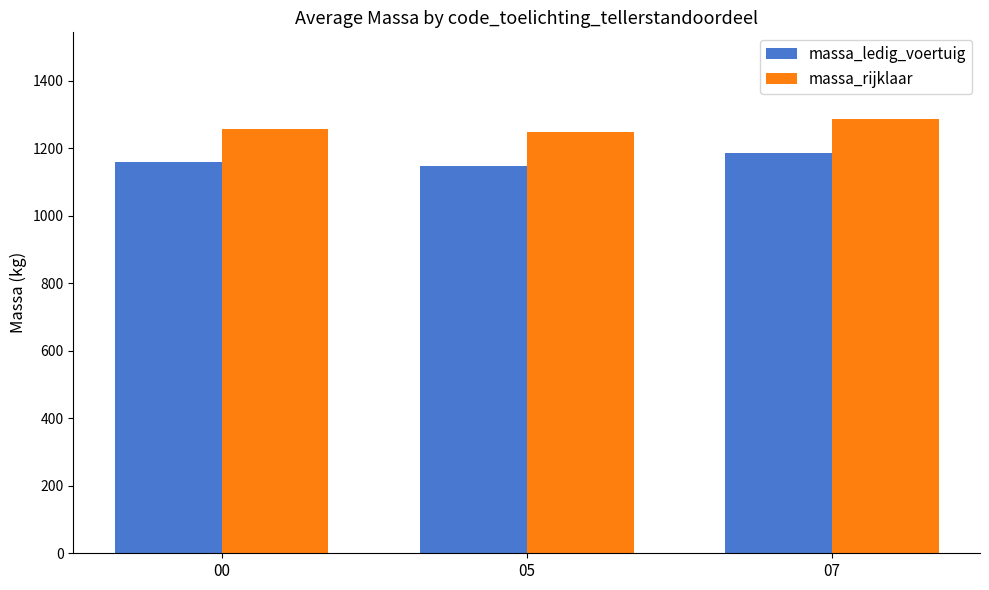

What is the total value across all series at 07?

2472.0